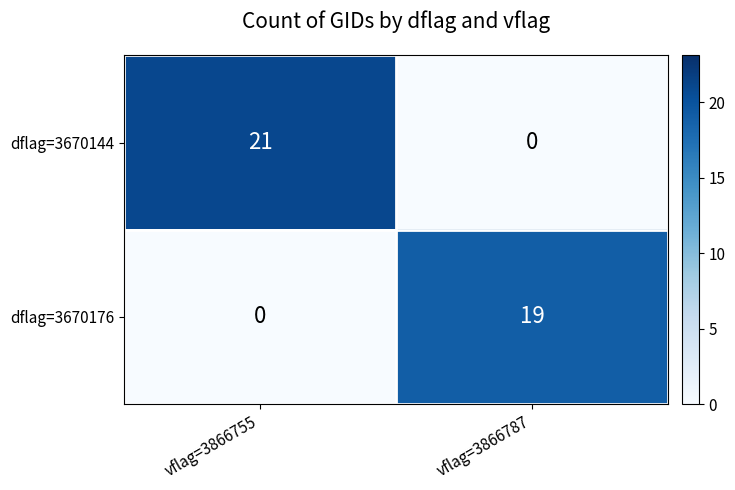

List the series in order of their overall mean, highest first.

dflag=3670144, dflag=3670176